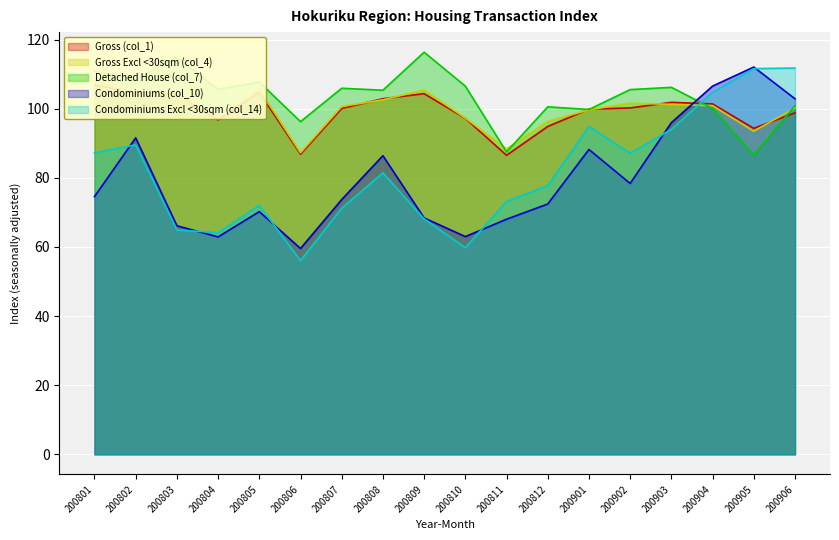

The value of Condominiums (col_10) at 200811 is 45.3. True or false?

False